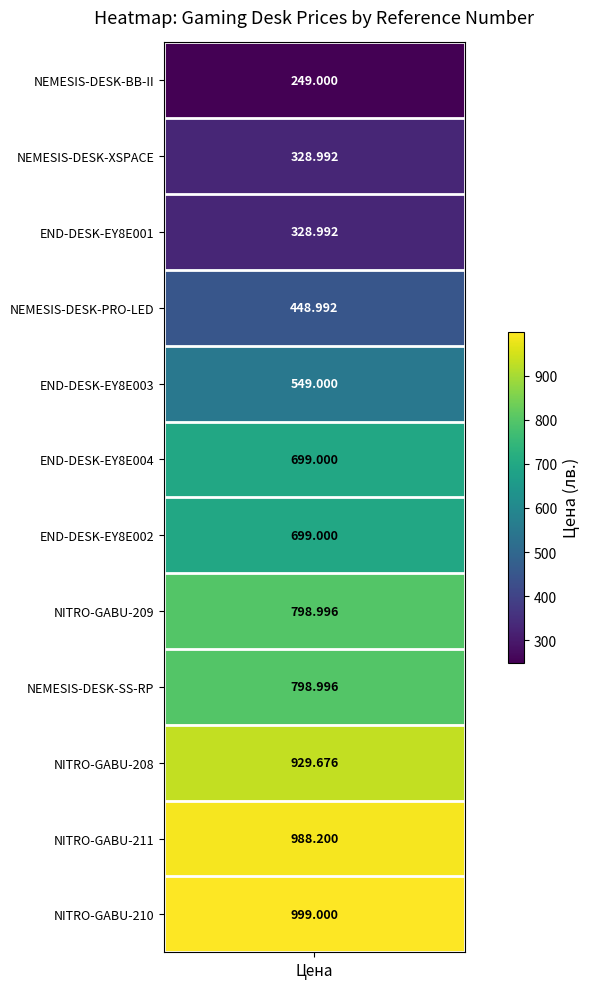

What is the difference between the values at 2 and values?

80.0